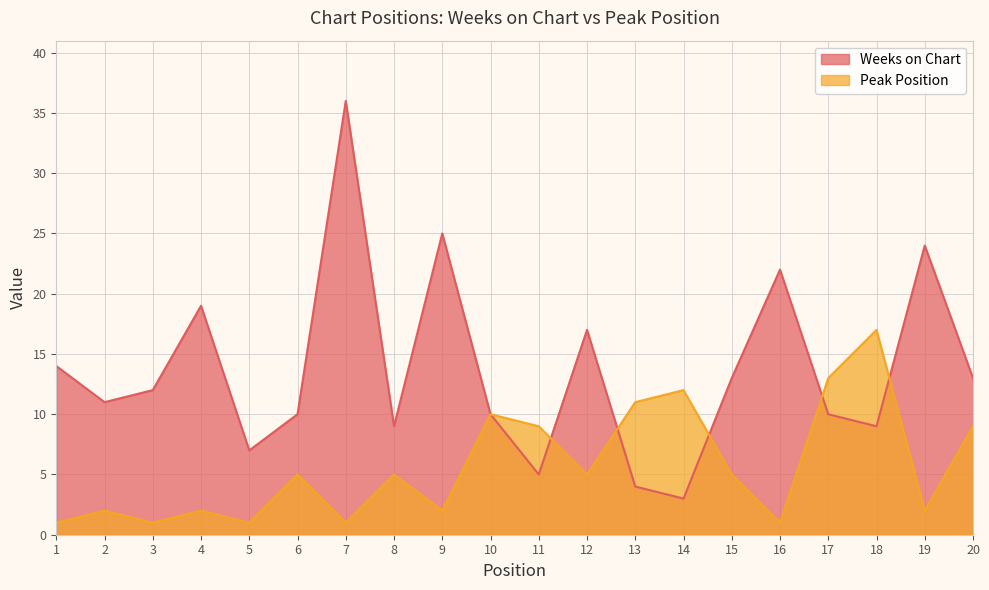

Does the chart display data point markers on the line(s)?

No